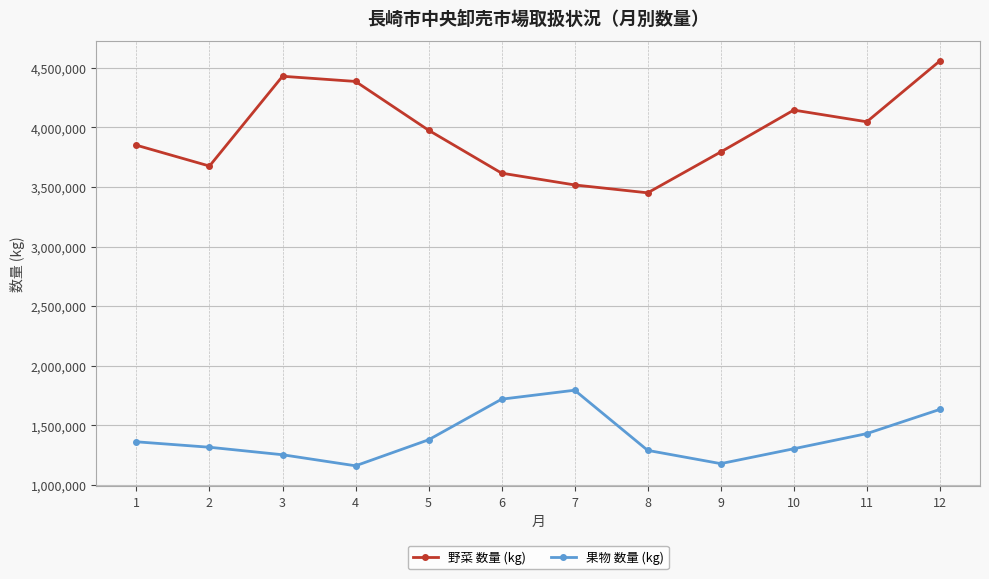

What value does the 果物 数量 (kg) series have at 8, to the nearest 10?

1290480